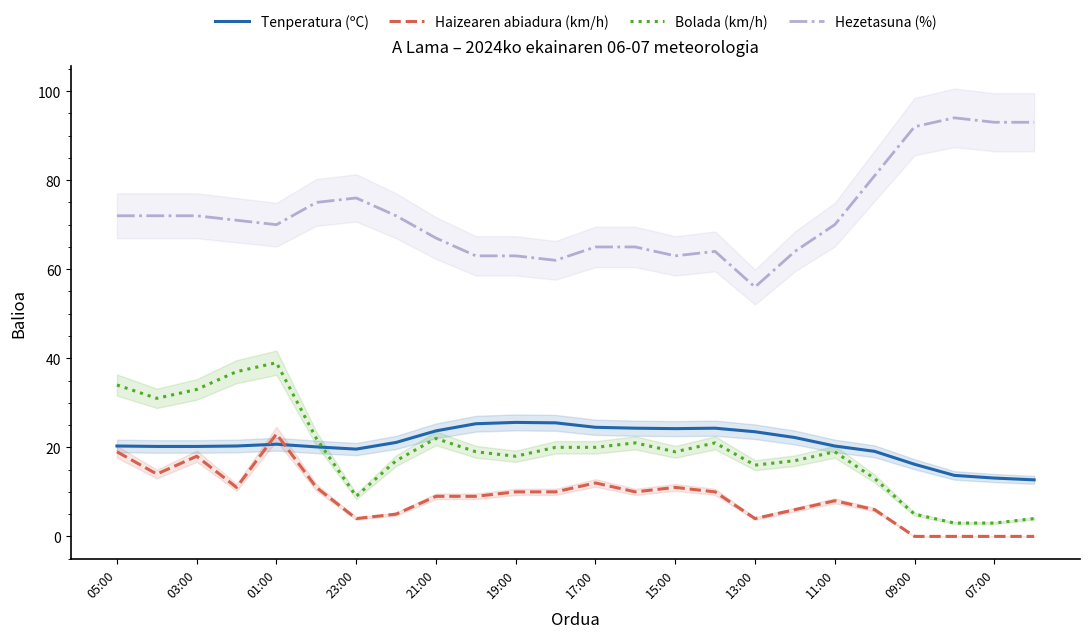

True or false: Bolada (km/h) and Tenperatura (ºC) cross at least once.

True